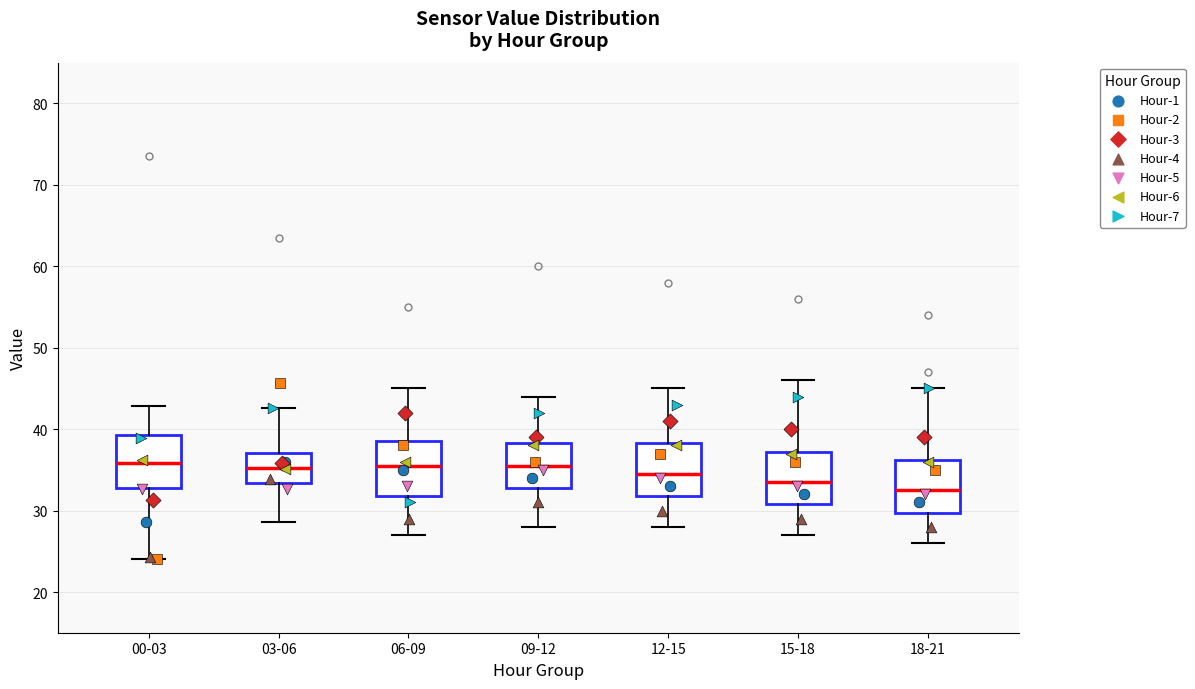

Where does the median line of the box for 00-03 sit on the y-axis? The values are not printed on the chart, so give them approximately, as read against the axis.

36